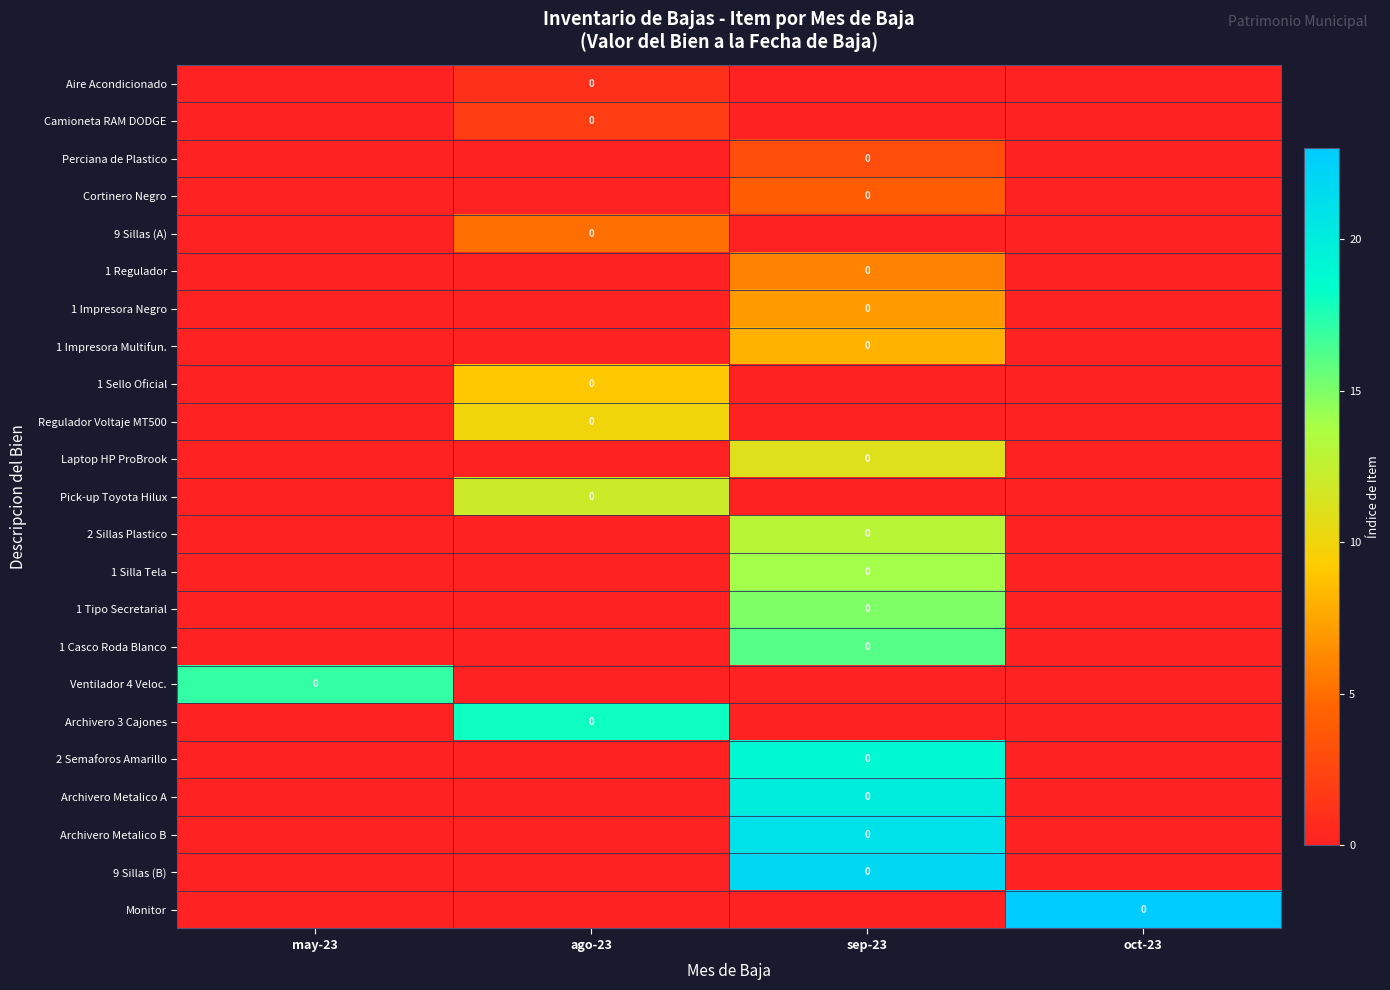

How many values in Monitor are above zero?

1